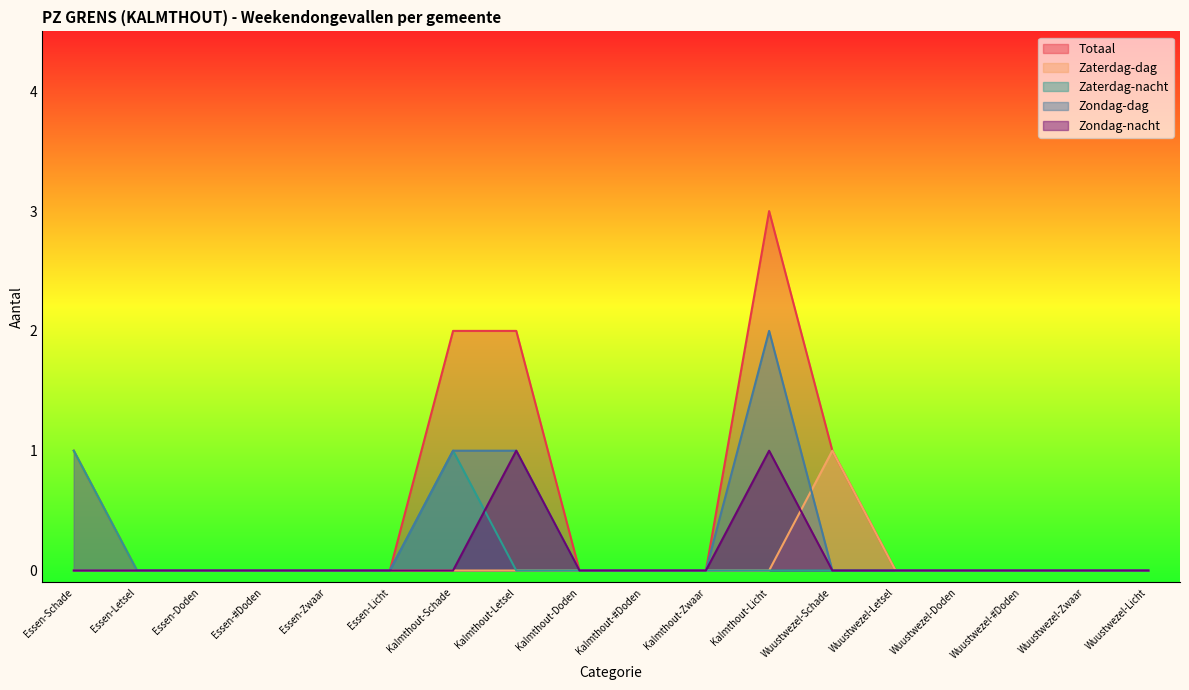

True or false: Totaal has a value of 3 at Kalmthout-Licht.

True